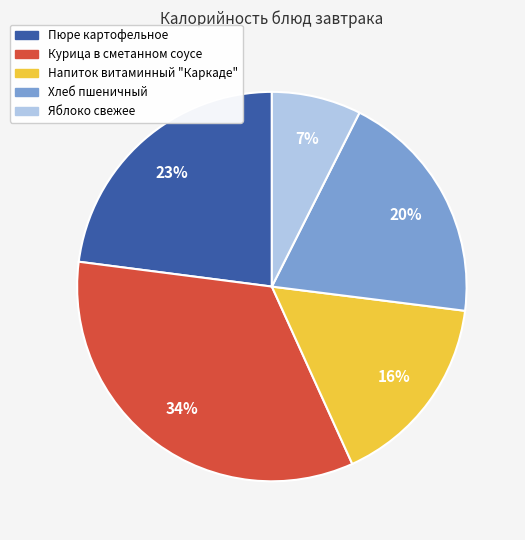

Does Напиток витаминный "Каркаде" account for over 50% of the chart?

No